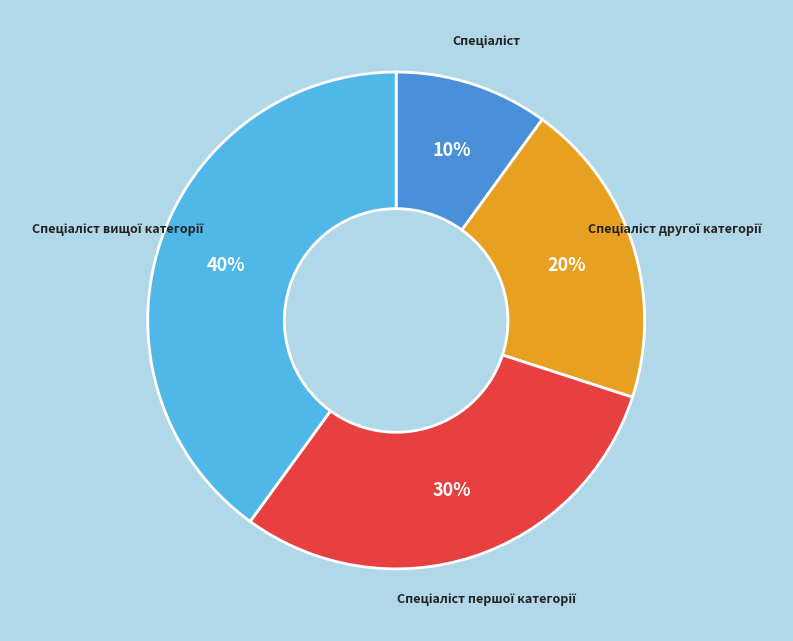

Is there any slice that represents more than half of the pie?

No